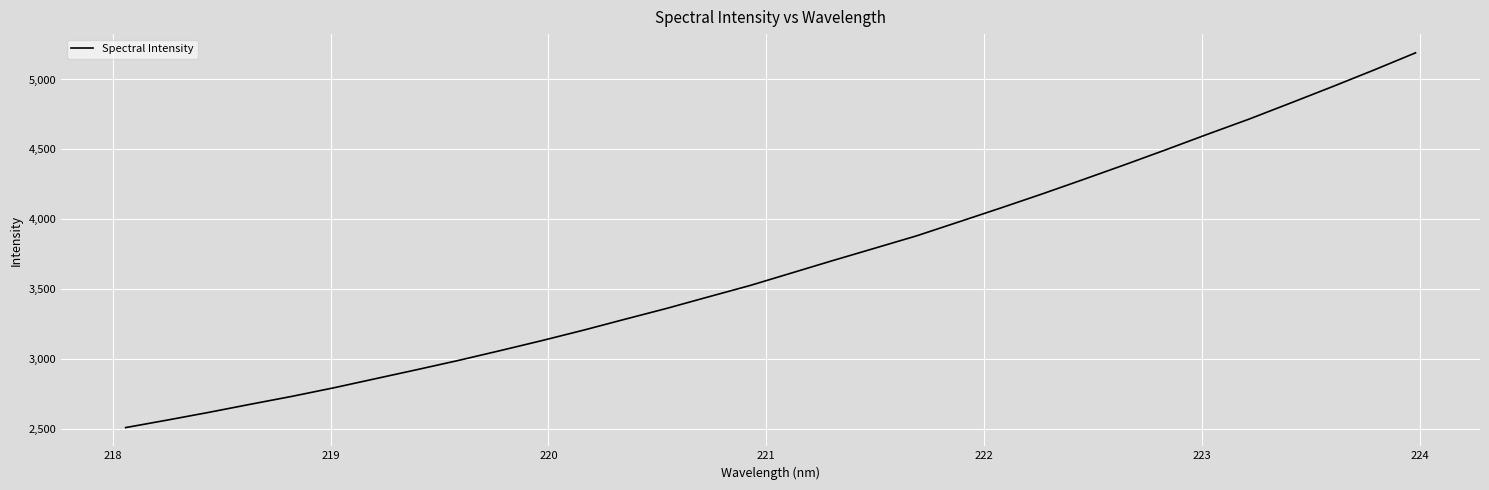

Reading left to right, list all the values displayed in this chart.

2512.2	2565.8	2621.2	2679.1	2735.8	2796.6	2861.6	2926.5	2992.7	3062.6	3134.1	3208.8	3287.2	3364.5	3446.7	3527.9	3617.5	3707.1	3794.7	3882.4	3980.7	4079.3	4180.0	4284.2	4390.1	4498.3	4609.0	4717.3	4832.3	4948.5	5067.5	5190.3